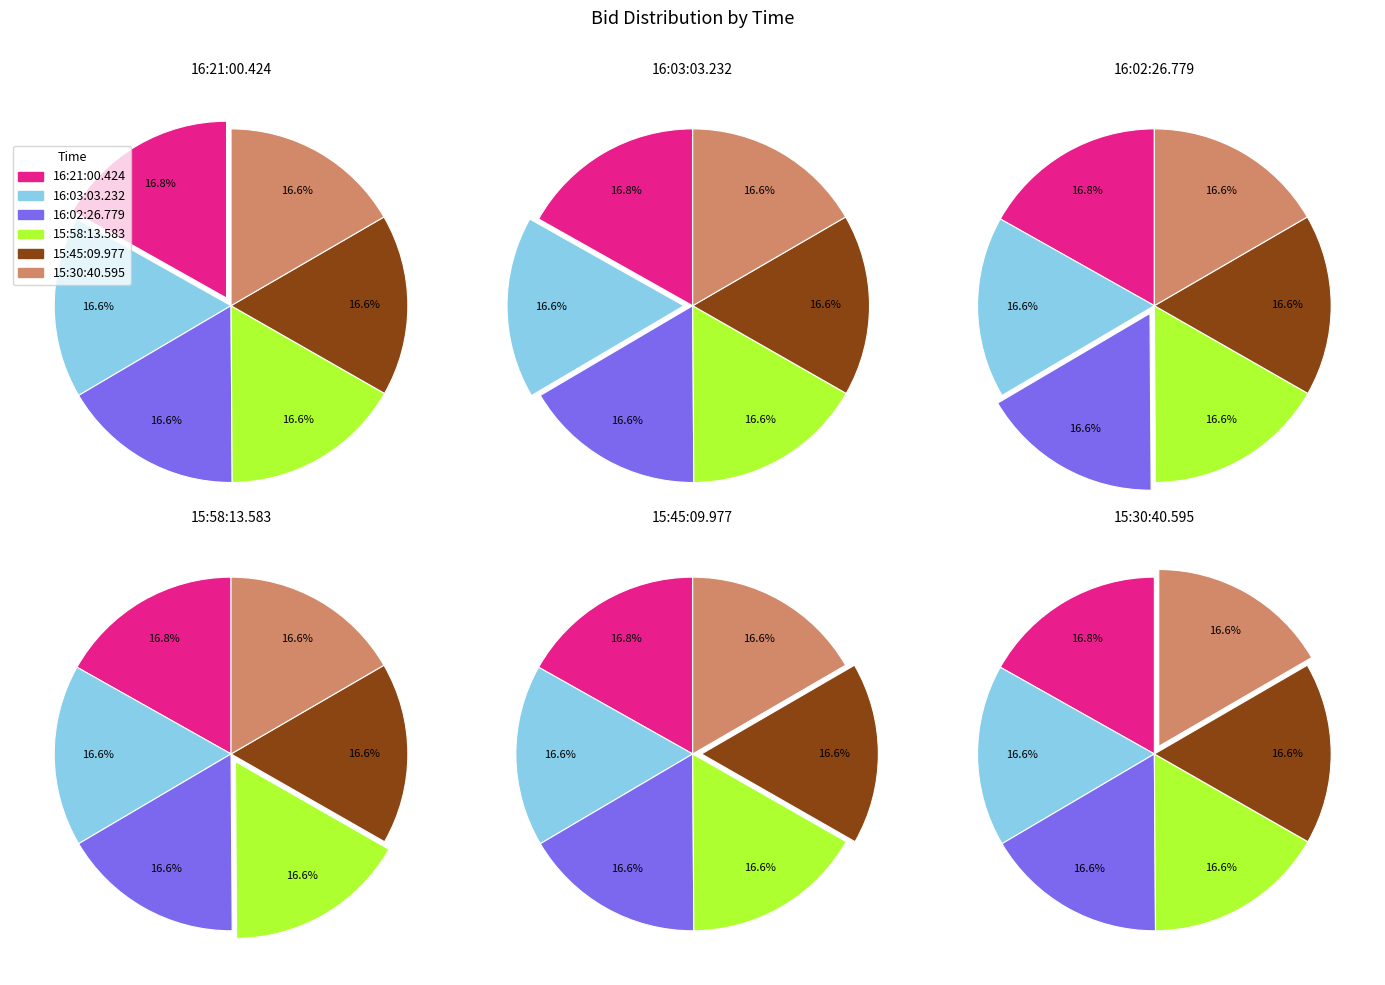

Rank the categories by value from highest to lowest.

16:21:00.424, 16:03:03.232, 16:02:26.779, 15:58:13.583, 15:45:09.977, 15:30:40.595